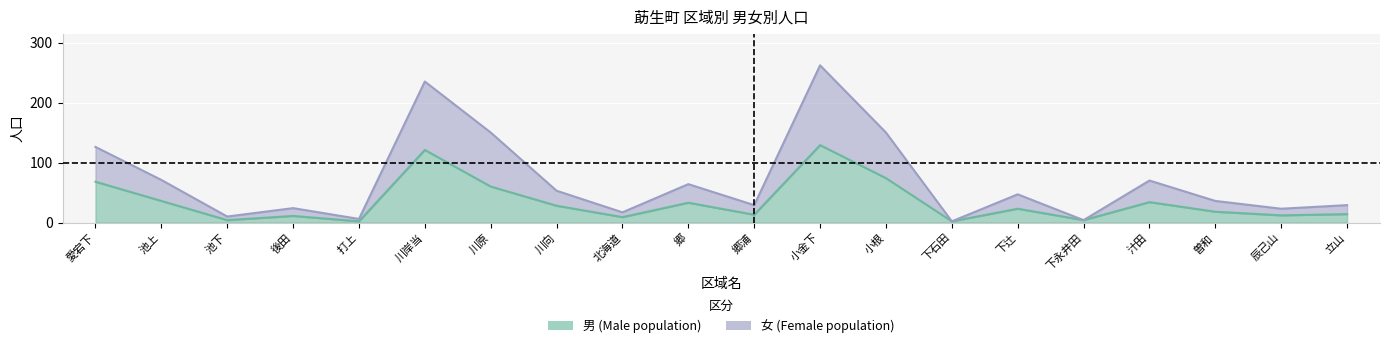

Count the number of data series in this chart.

2